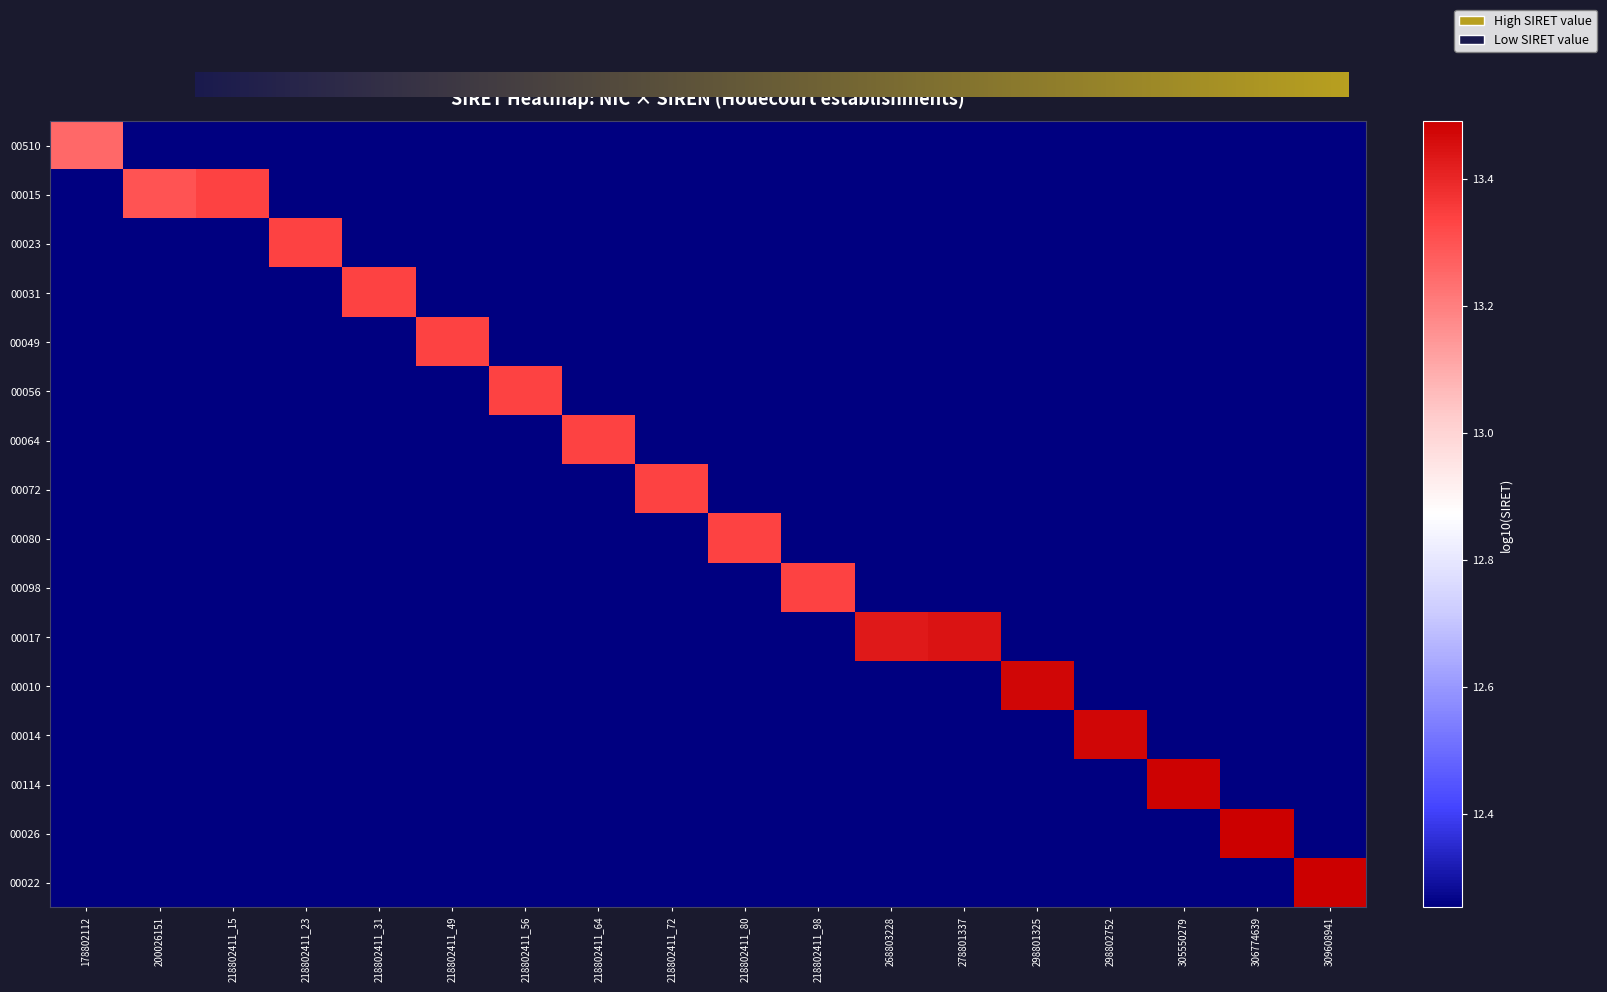

Rank the categories by 00014 value from lowest to highest.

178802112, 200026151, 218802411_15, 218802411_23, 218802411_31, 218802411_49, 218802411_56, 218802411_64, 218802411_72, 218802411_80, 218802411_98, 268803228, 278801337, 298801325, 305550279, 306774639, 309608941, 298802752